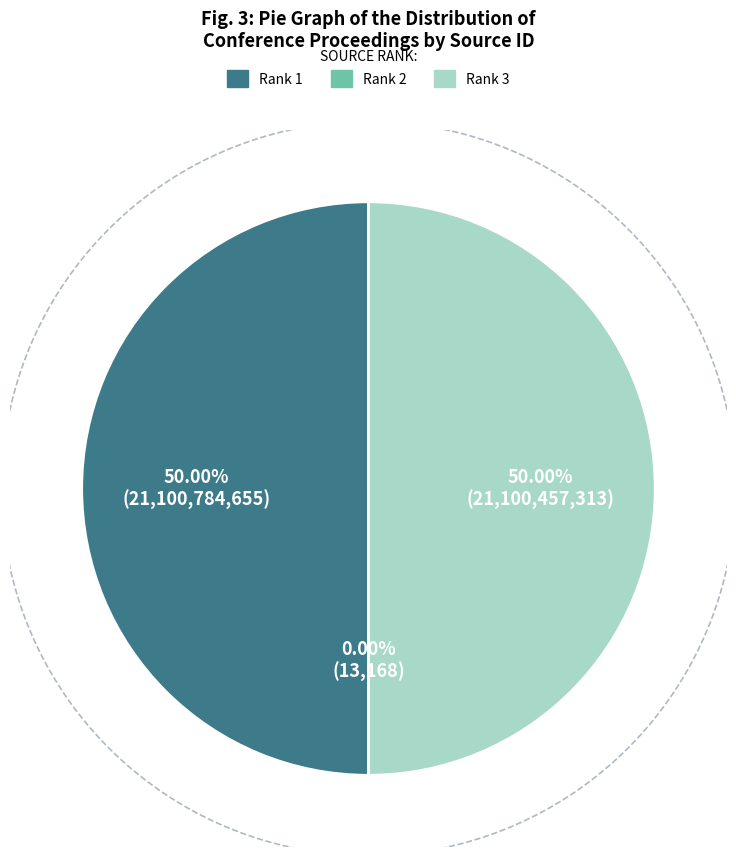

To the nearest percent, what portion does Rank 1 represent?

50%